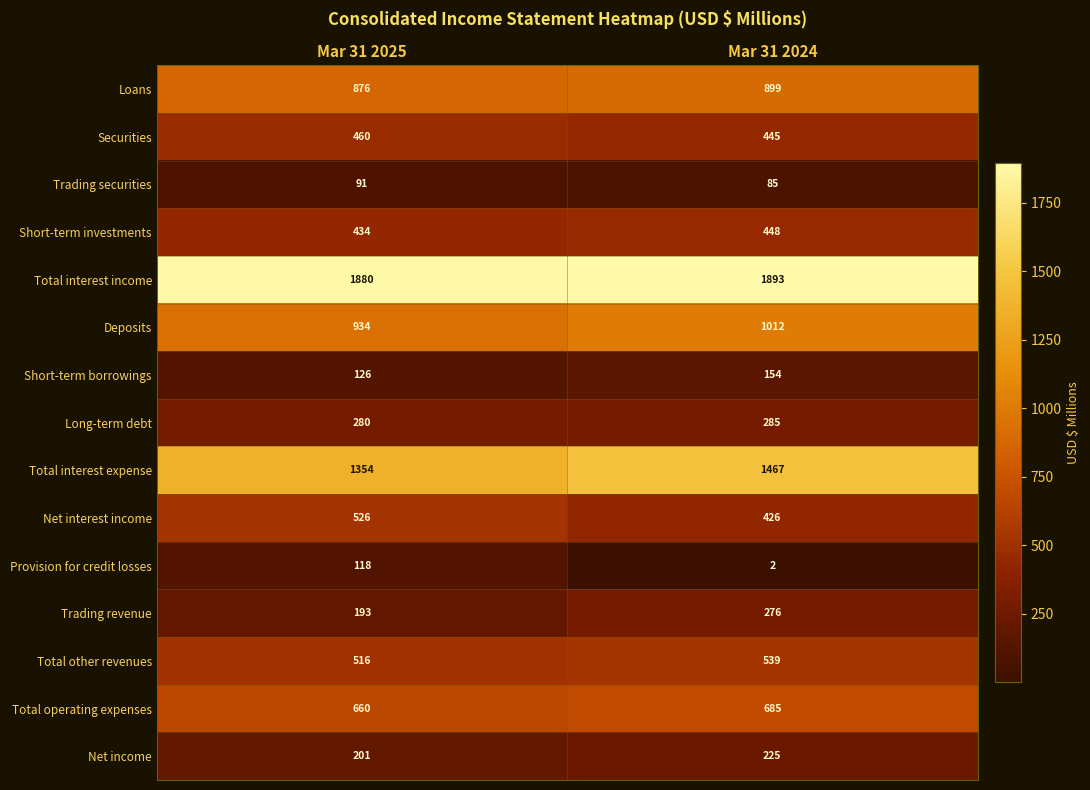

Between Mar 31 2025 and Mar 31 2024, which series saw the biggest shift?

Provision for credit losses